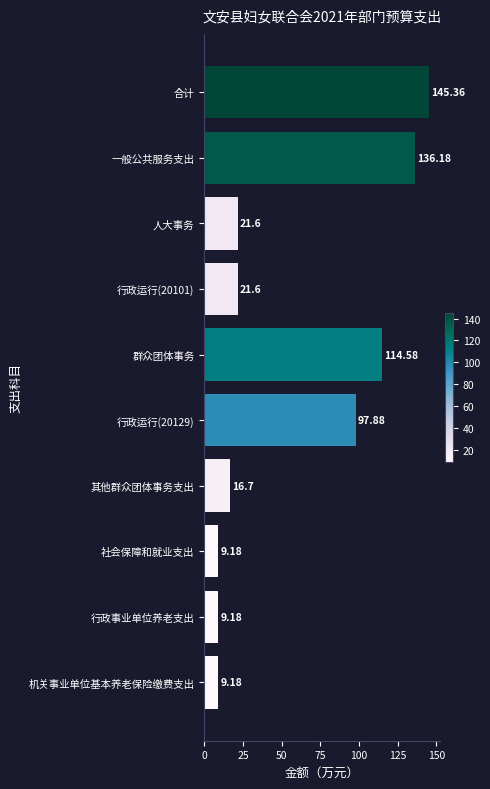

How many distinct data groups are displayed?

1